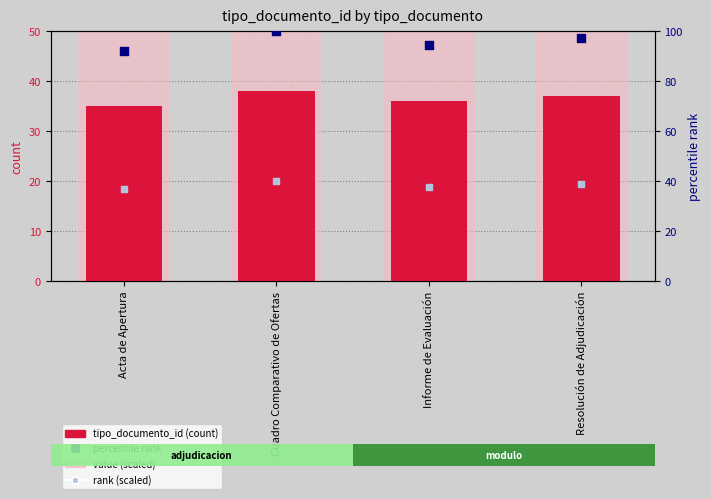

At which category is the sum across all series the highest?

Cuadro Comparativo de Ofertas